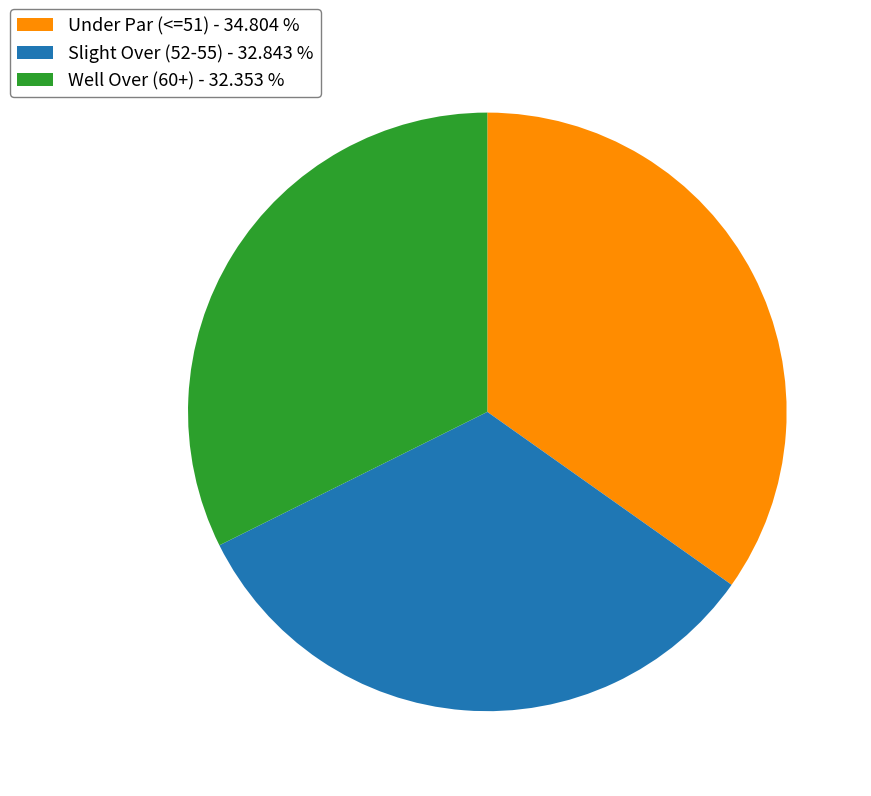

Is Slight Over (52-55) - 32.843 % the majority of the pie?

No